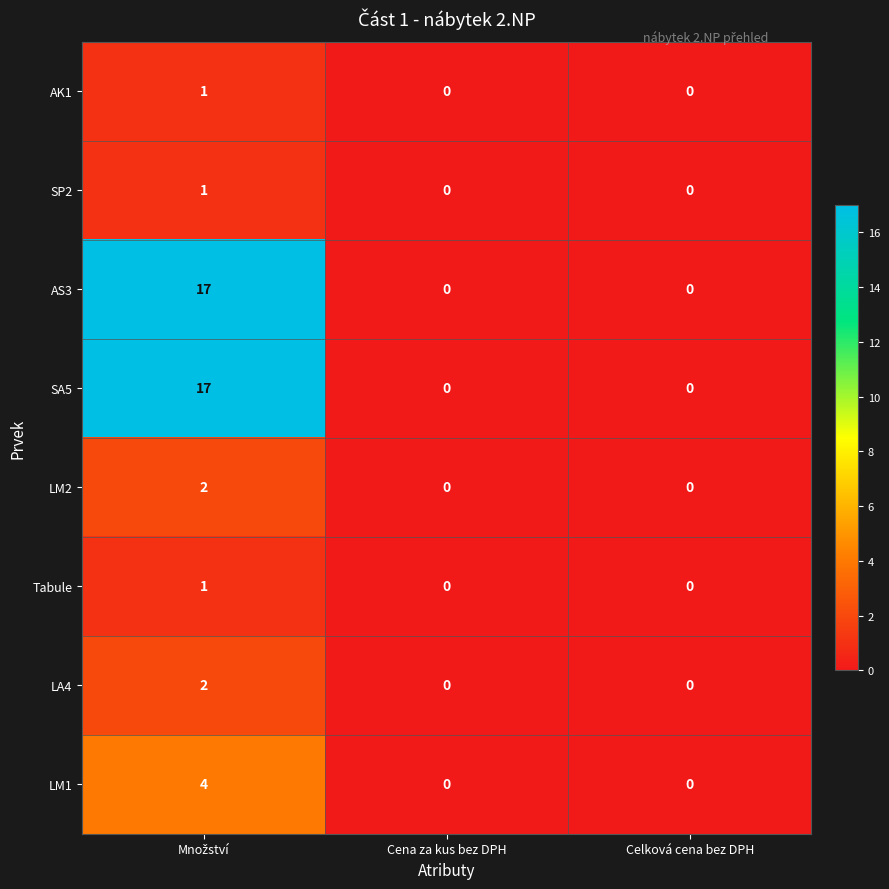

How many positive values does the LA4 series have?

1